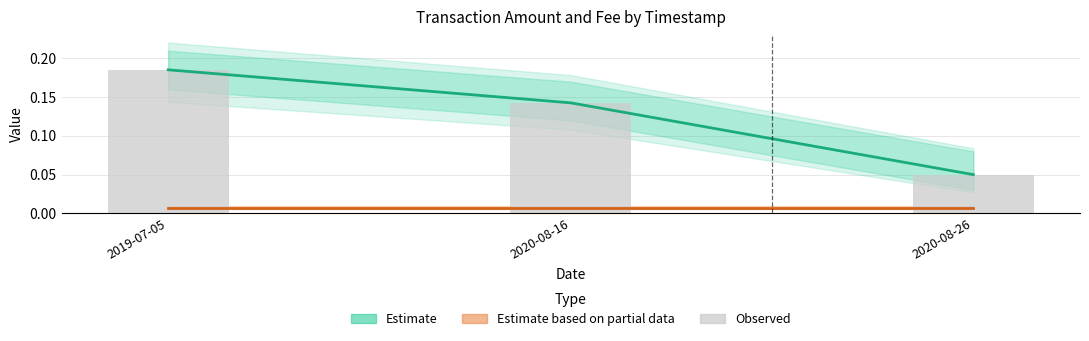

Which series has the largest total across all categories?

Amount (Estimate)